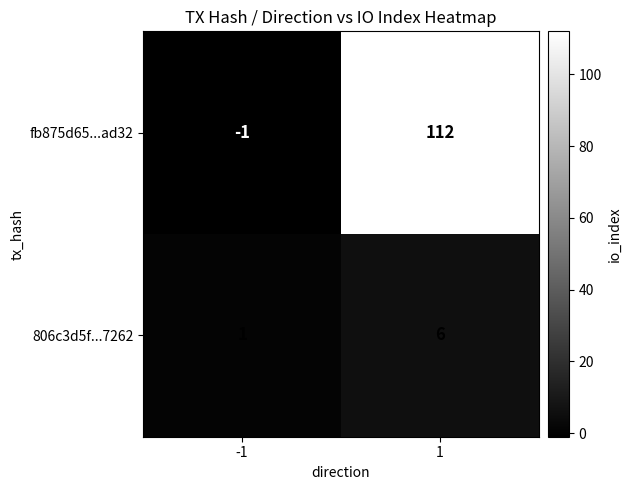

True or false: 806c3d5f...7262 has a value of 3 at 1.

False